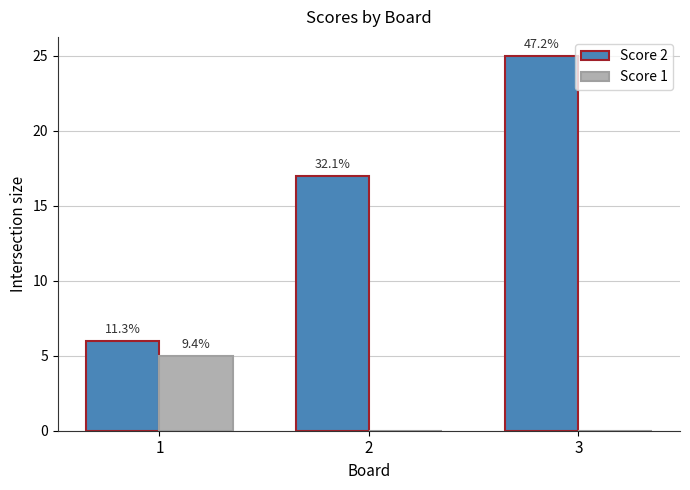

At which category does the chart reach its minimum across all series?

2